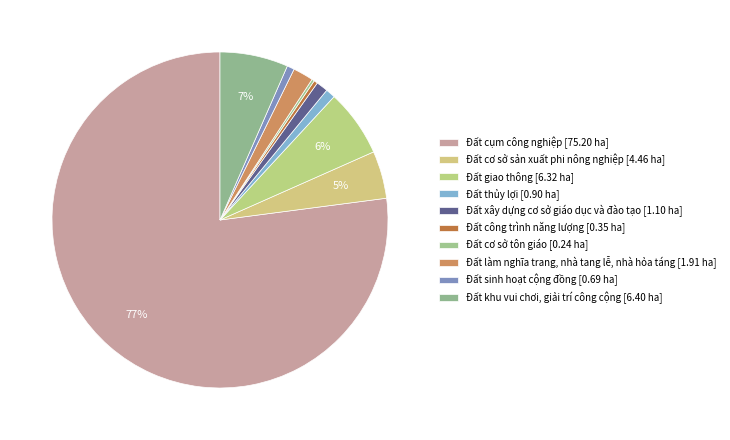

Count the number of slices in the pie.

10